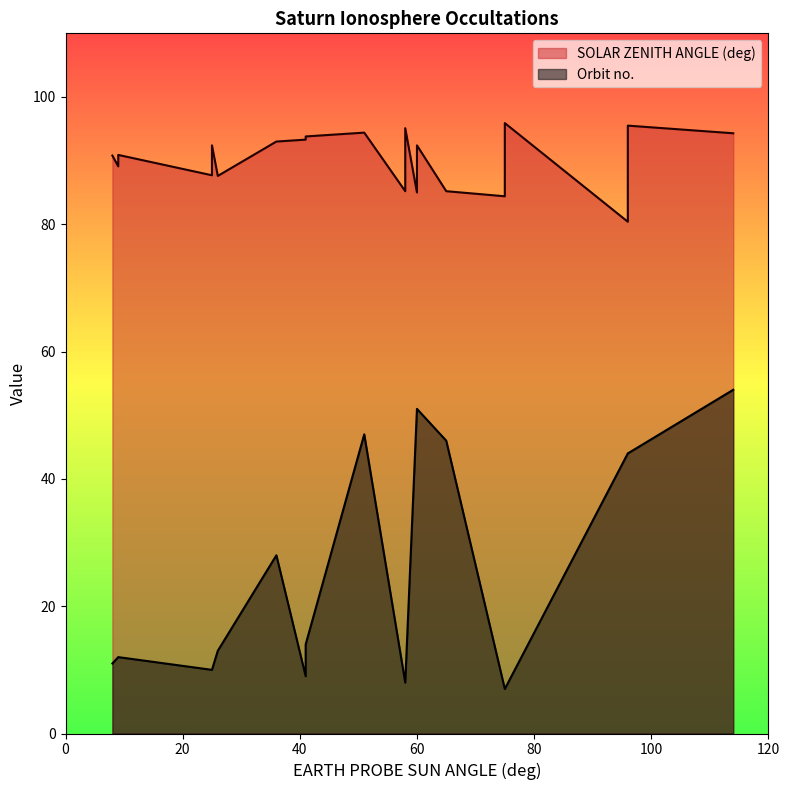

What is the average value of the Orbit no. series?

24.3